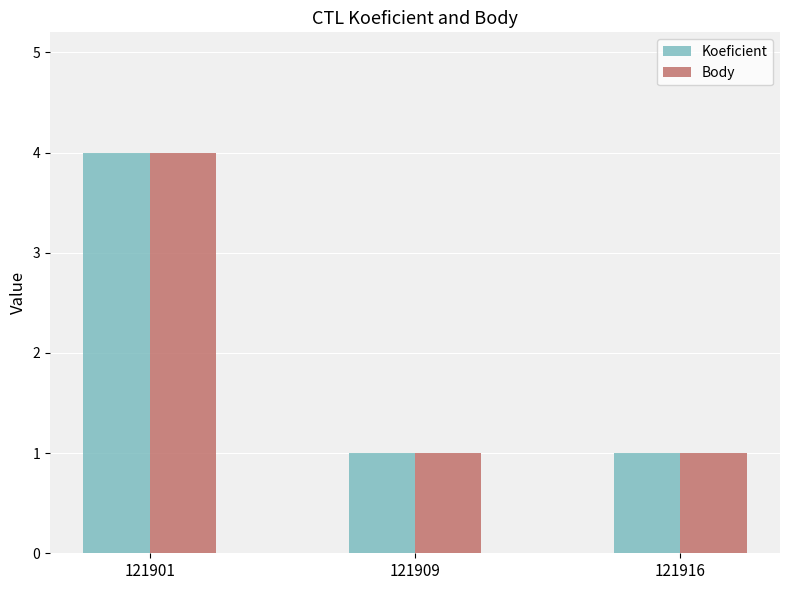

At which category is the sum across all series the highest?

121901